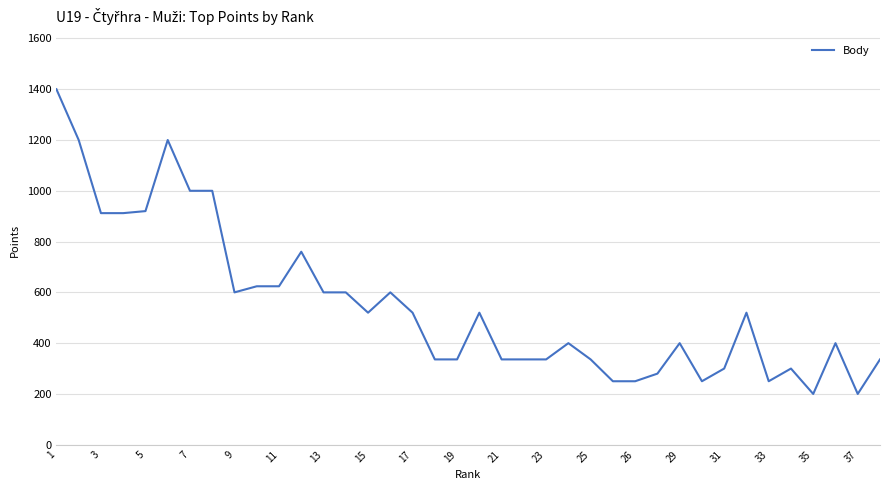

True or false: the data has more than 1 interior local peaks.

True